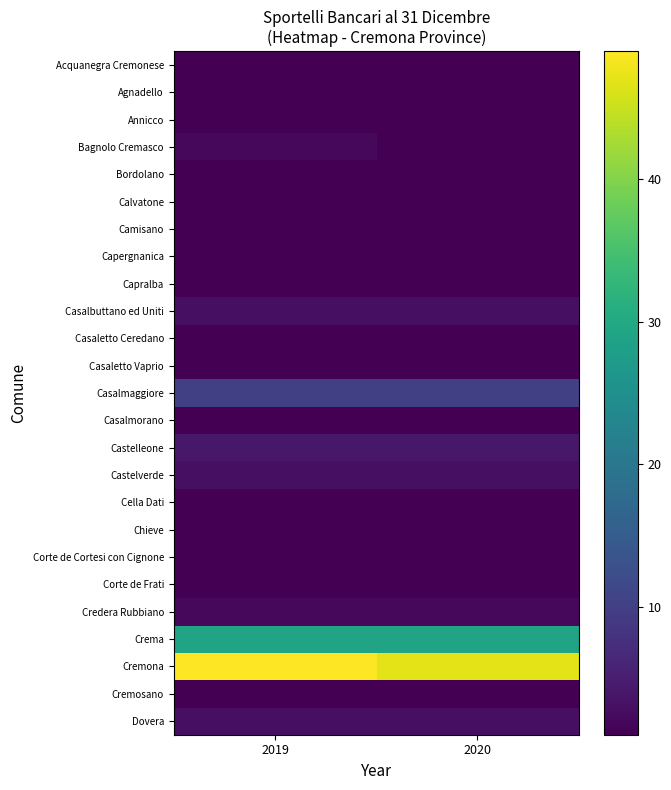

Between 2019 and 2020, which is larger?

2019